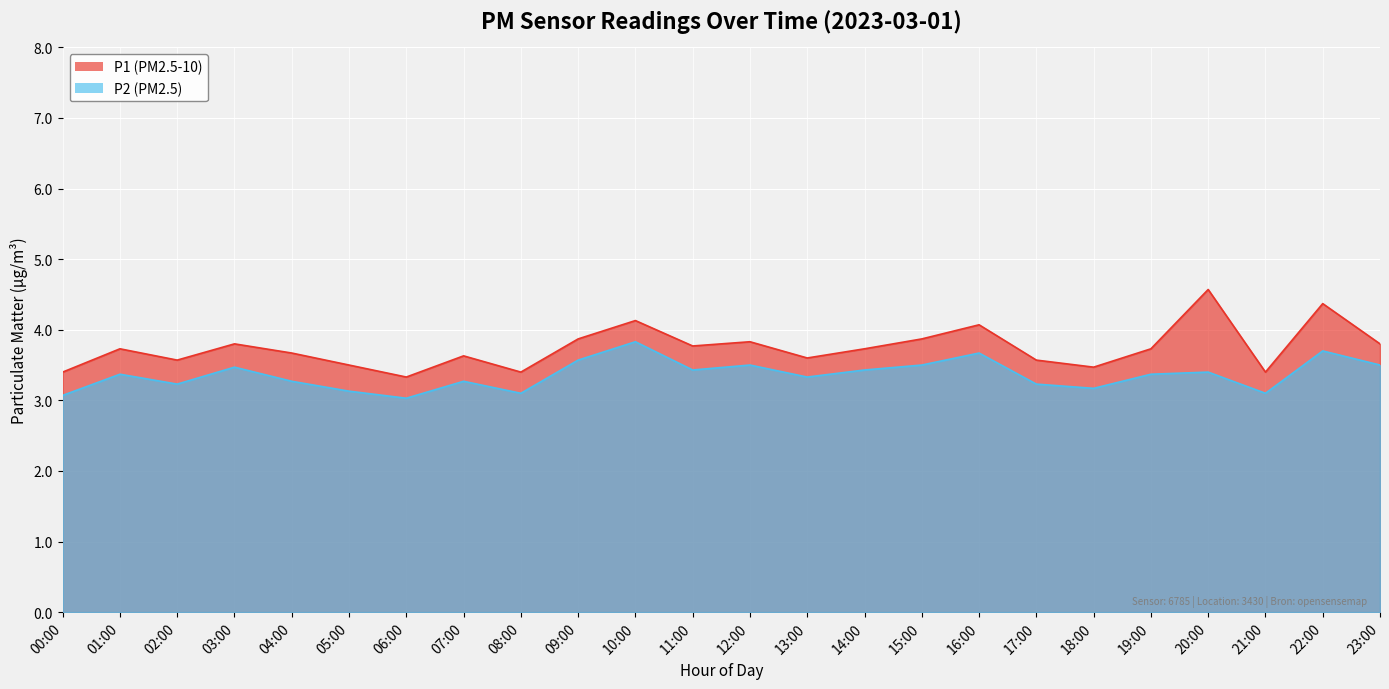

Between 12:00 and 01:00, which is larger?

12:00